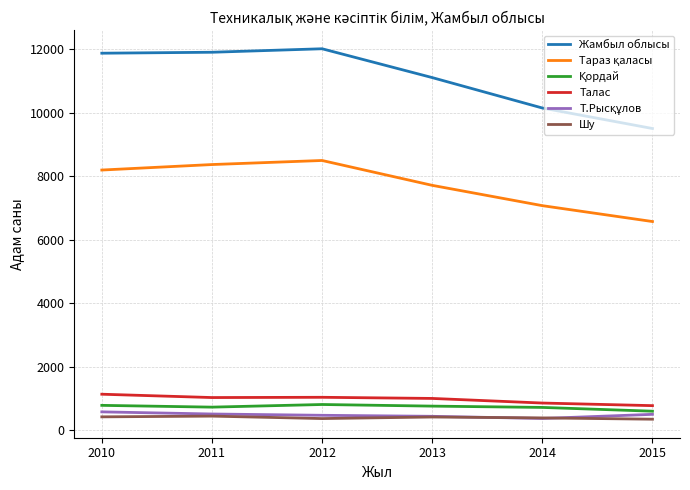

What value does the Талас series have at 2013, to the nearest 10?

1000